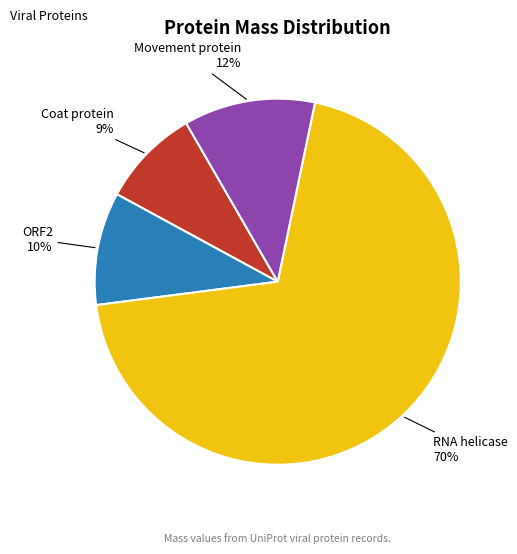

True or false: Coat protein accounts for 23% of the total.

False